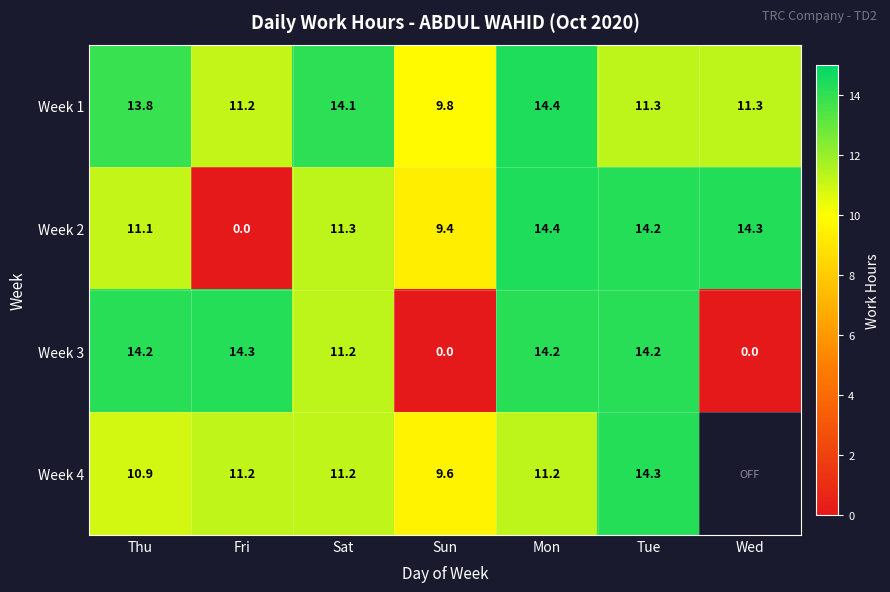

At which category is the sum across all series the highest?

Mon